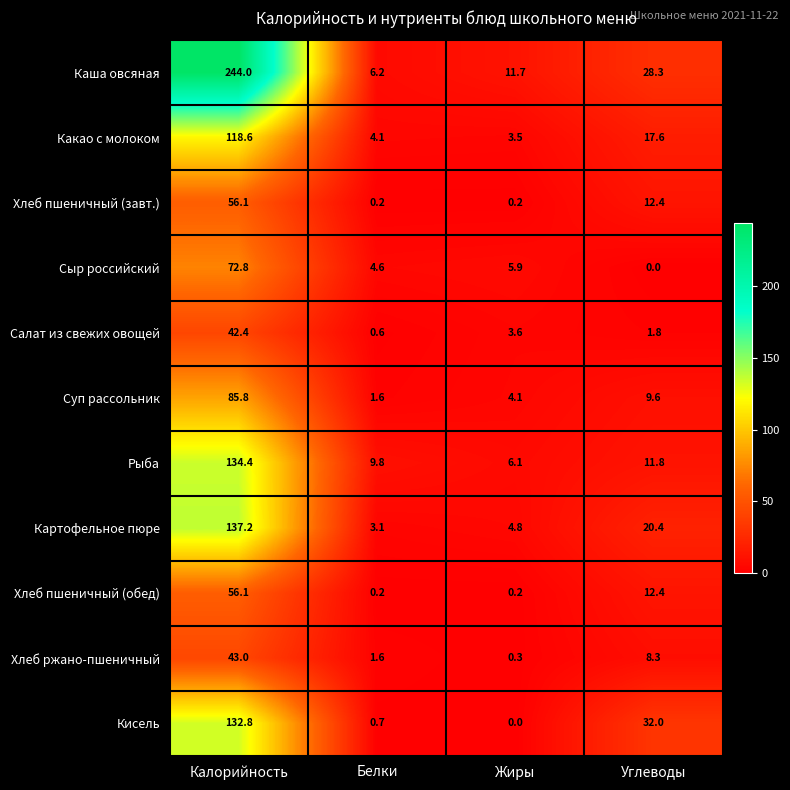

What is the total value across all series at Калорийность?

1123.2